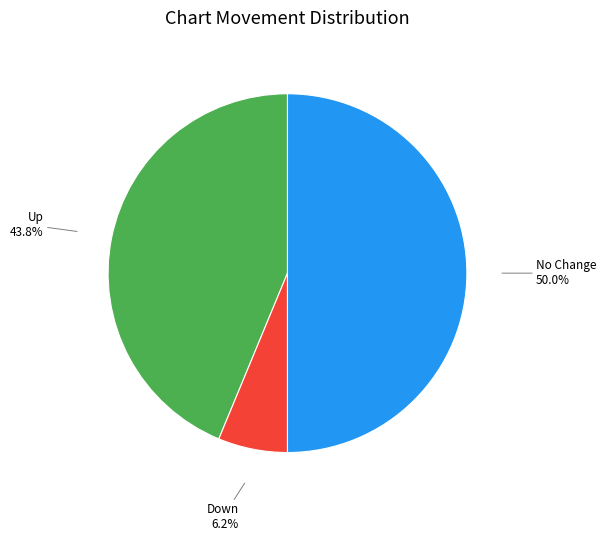

Rank the categories by value from highest to lowest.

No Change, Up, Down